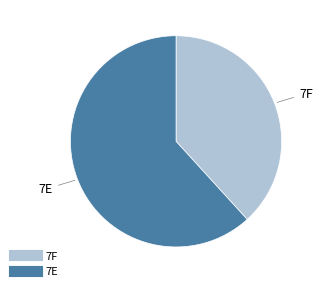

Rank the categories by value from lowest to highest.

7F, 7E